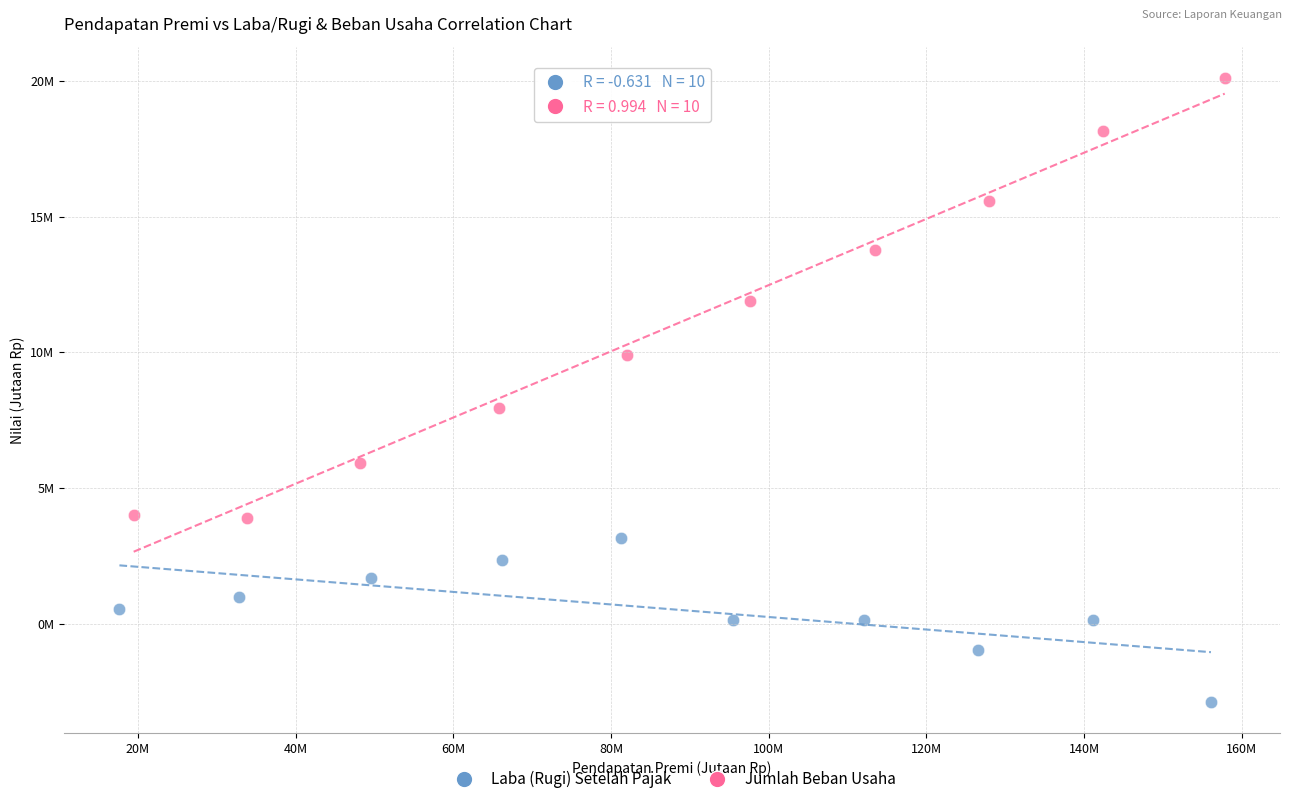

What are all the series names shown in the legend?

Laba (Rugi) Setelah Pajak, Jumlah Beban Usaha